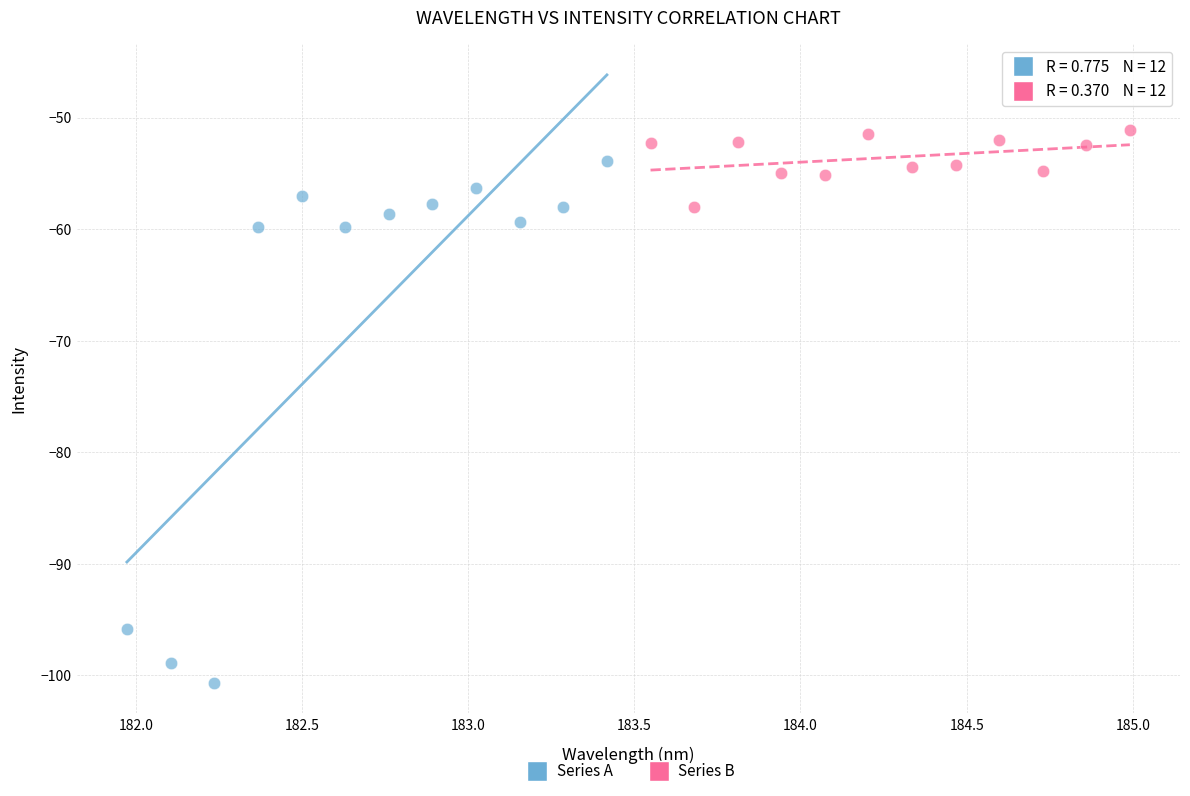

Which series reaches the minimum Y coordinate?

Series A